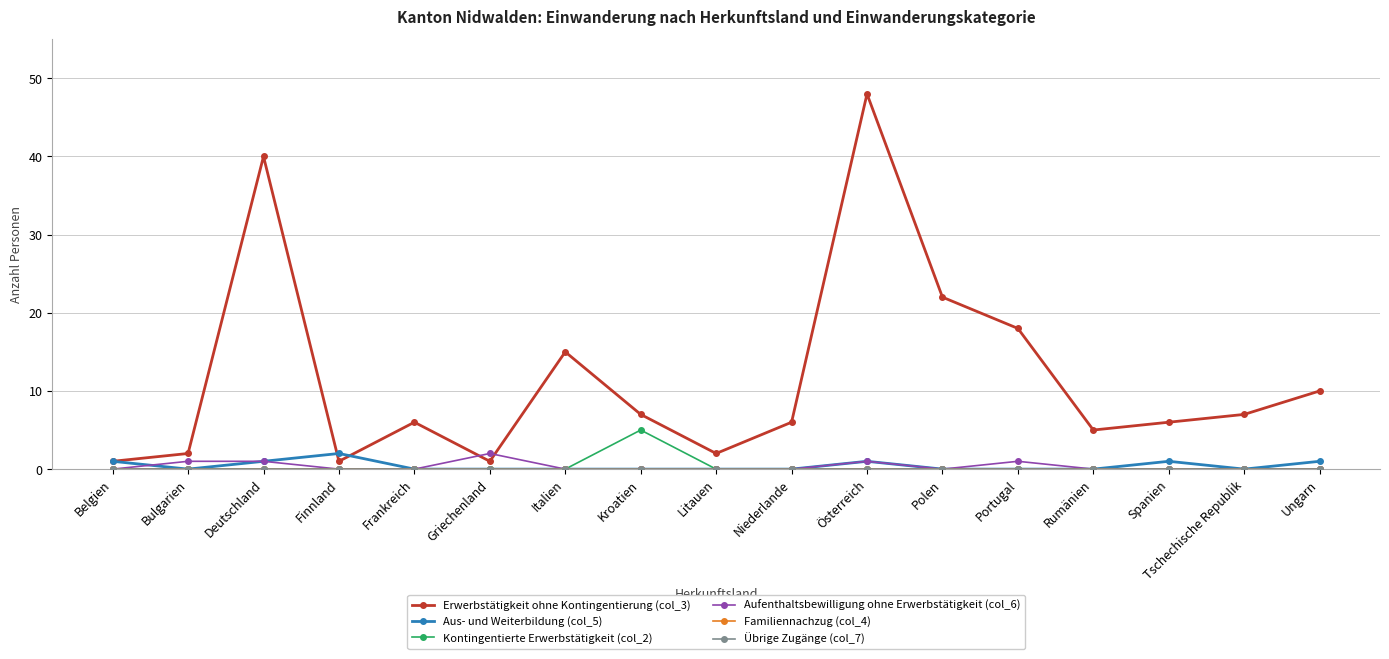

Does the chart display data point markers on the line(s)?

Yes